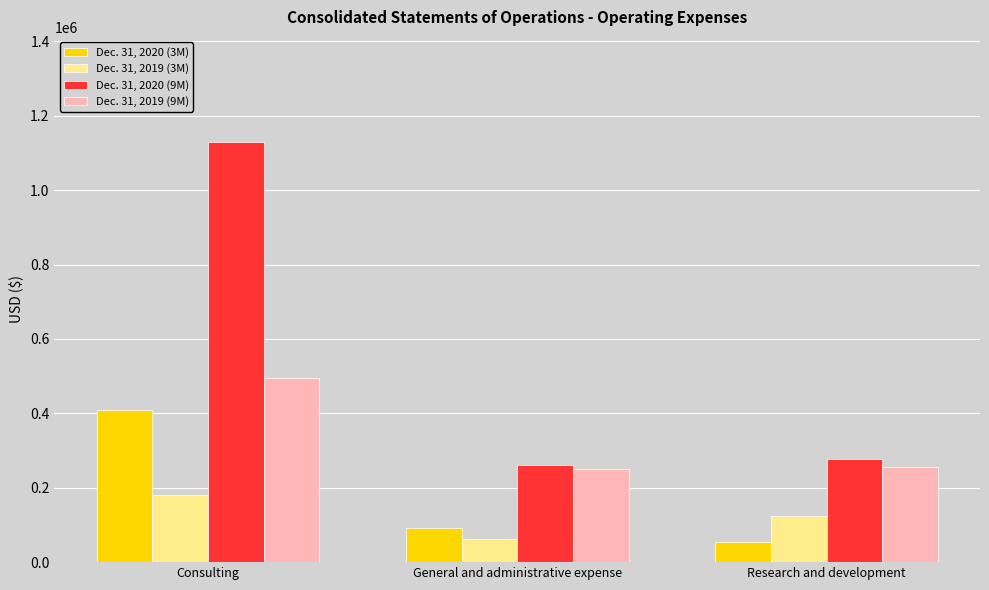

The value of Dec. 31, 2019 (3M) at Consulting is 181290. True or false?

True